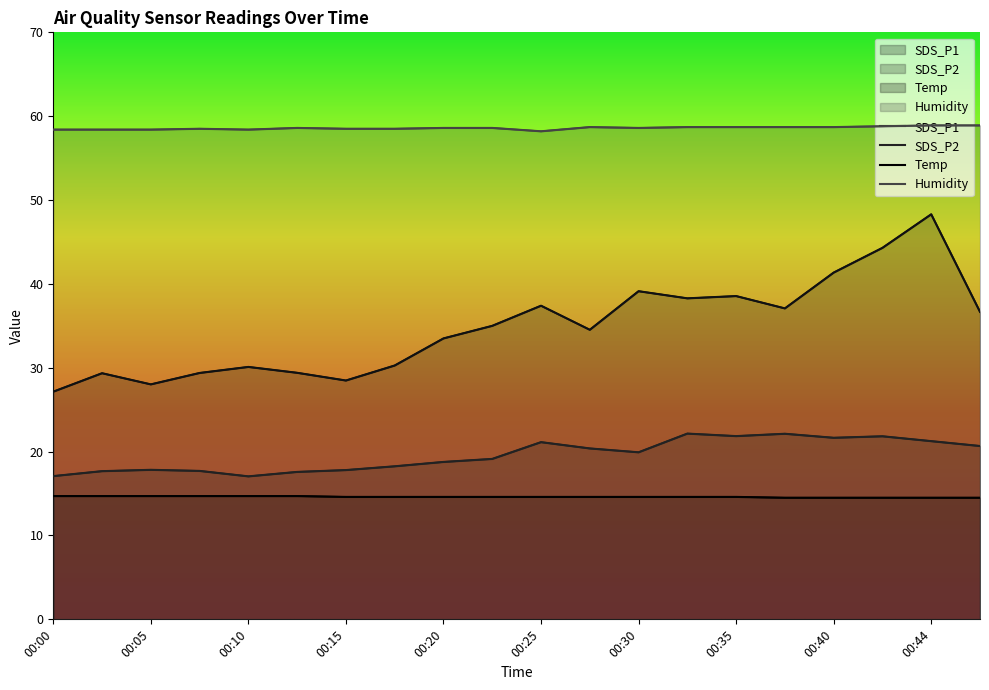

Is it true that SDS_P2 equals 24.1 at 00:10?

False